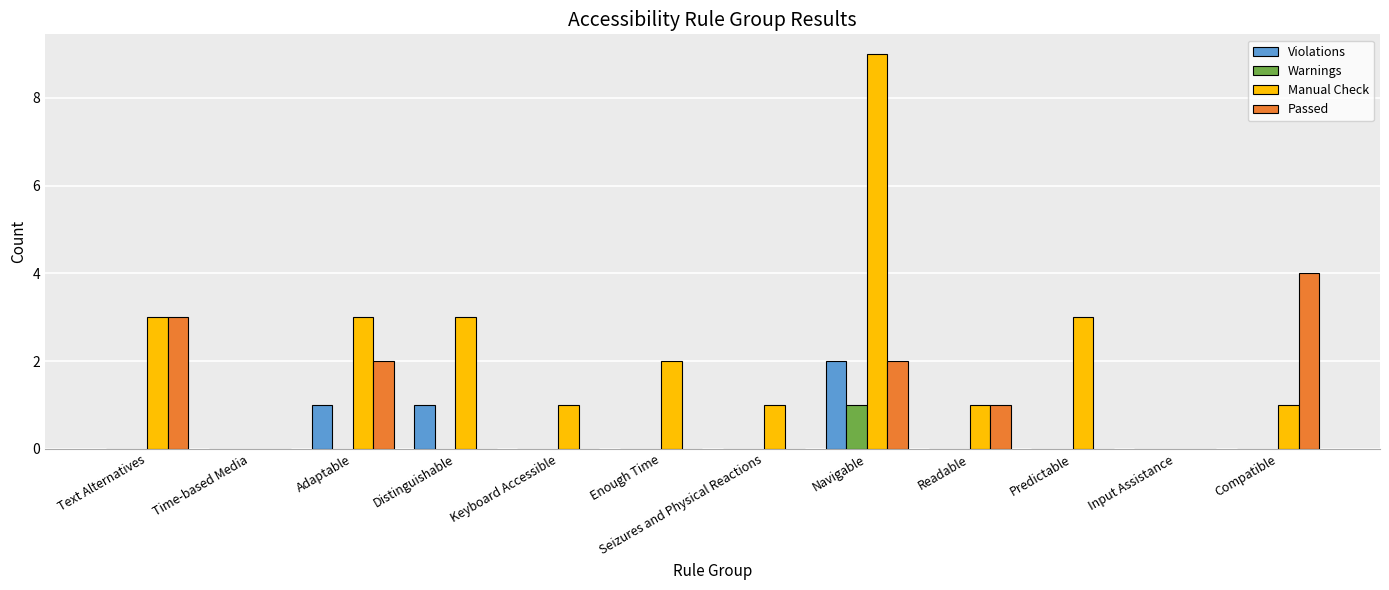

What is the sum of the Manual Check values at Navigable and Adaptable?

12